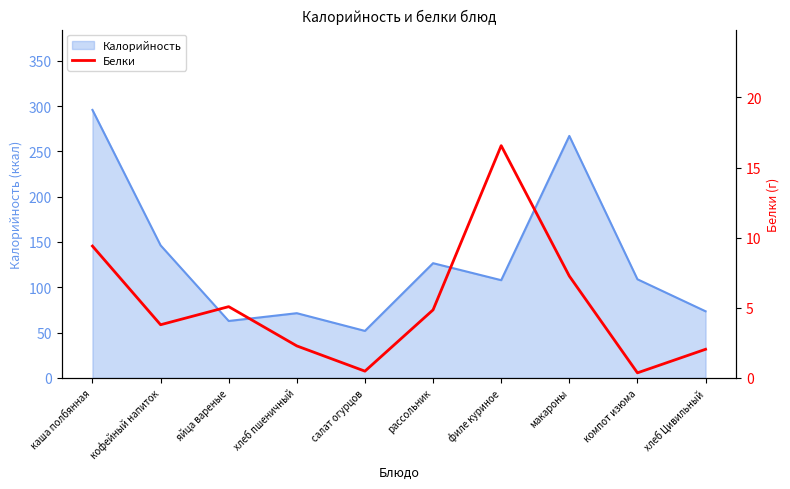

How many interior local valleys (lower than both neighbors) does the data have?

3